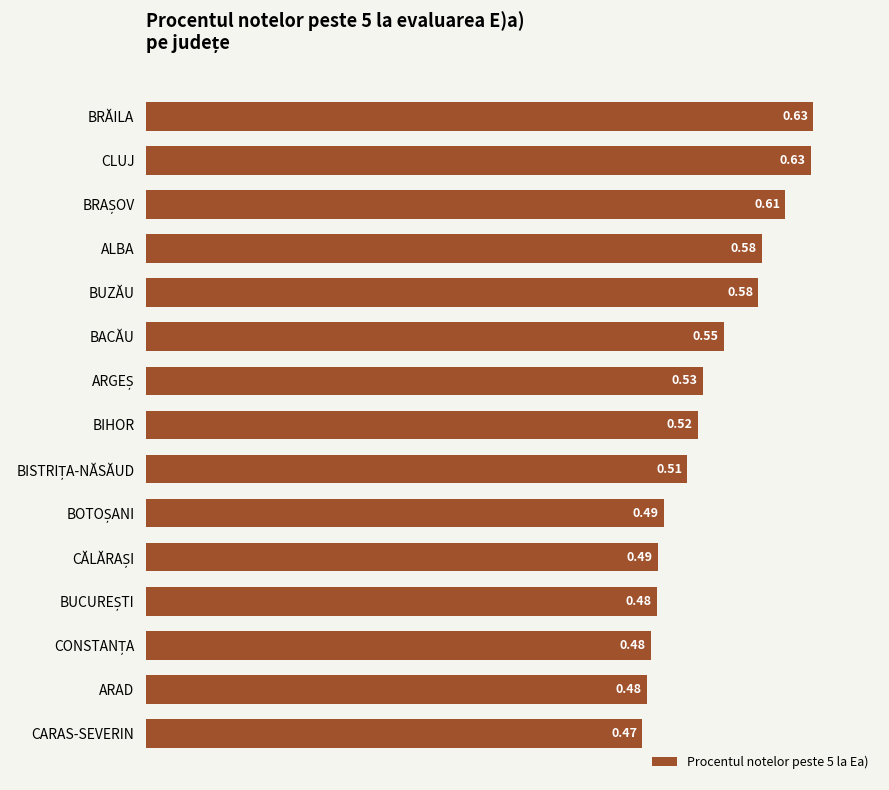

Count the number of categories in the chart.

15